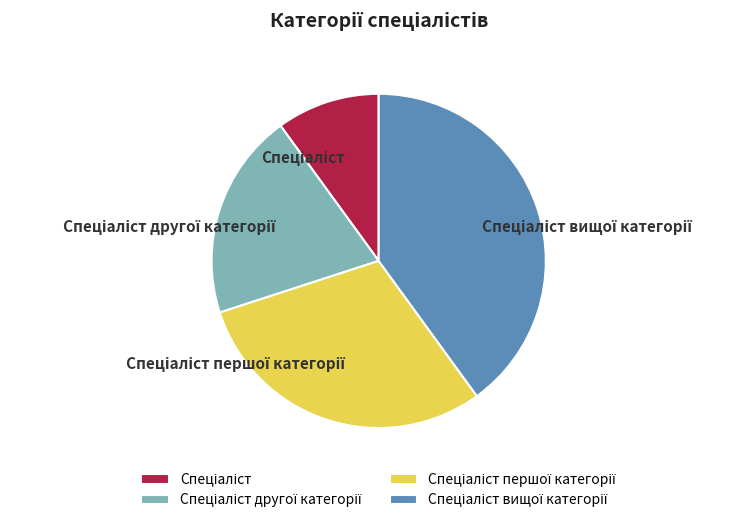

Is there a majority slice in this chart?

No